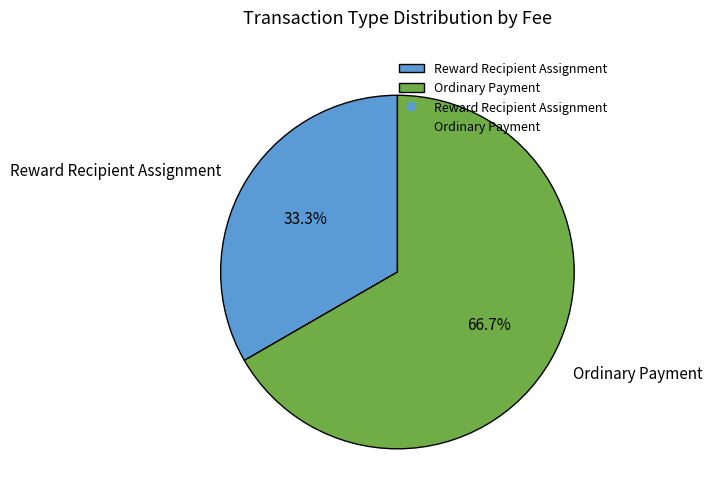

Count the number of slices in the pie.

2